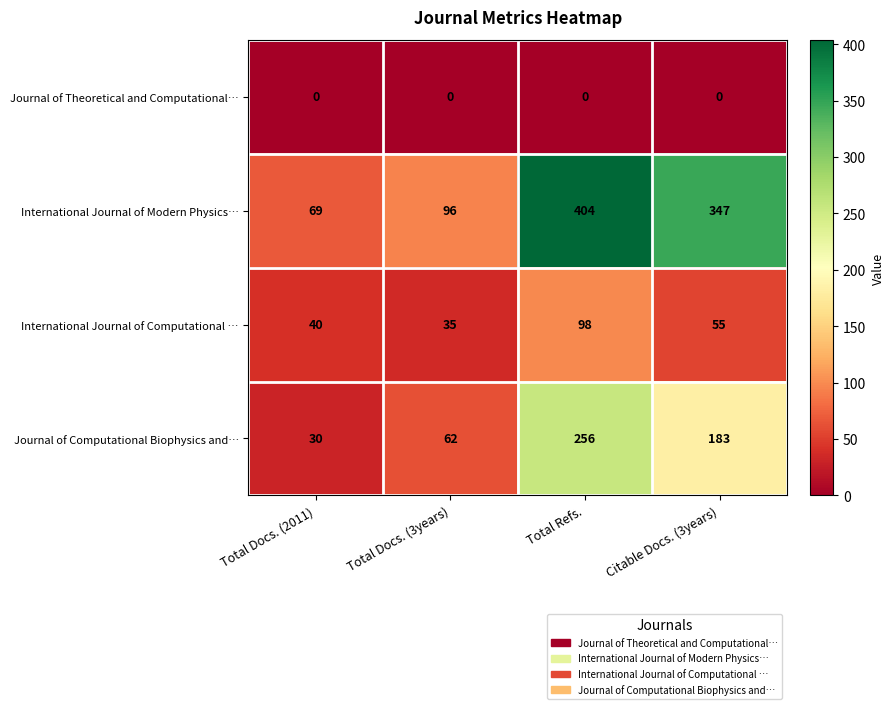

At which category is the sum across all series the highest?

Total Refs.